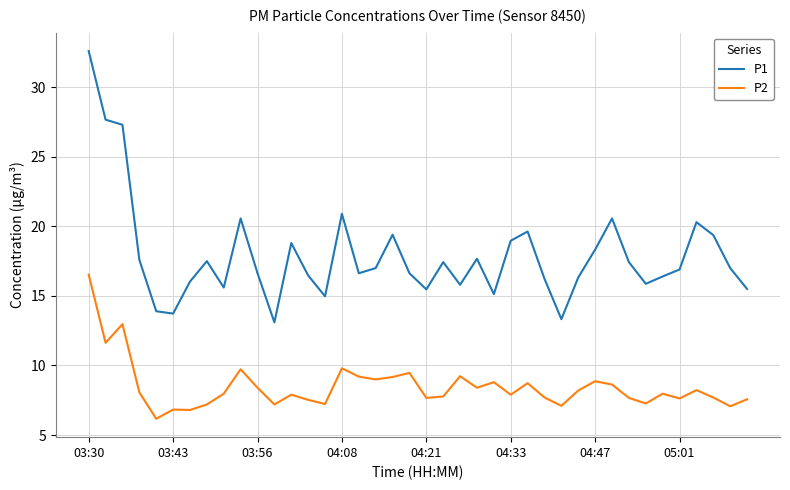

What is the difference between the maximum and second lowest values in the P2 series?

9.7